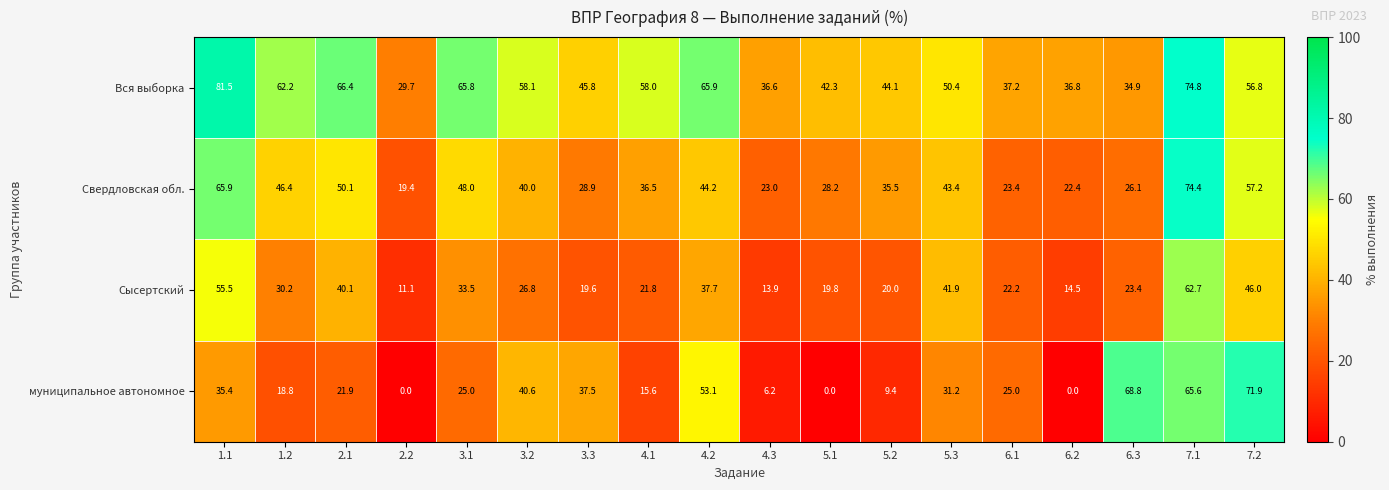

True or false: Свердловская обл. has a value of 45.1 at 1.1.

False